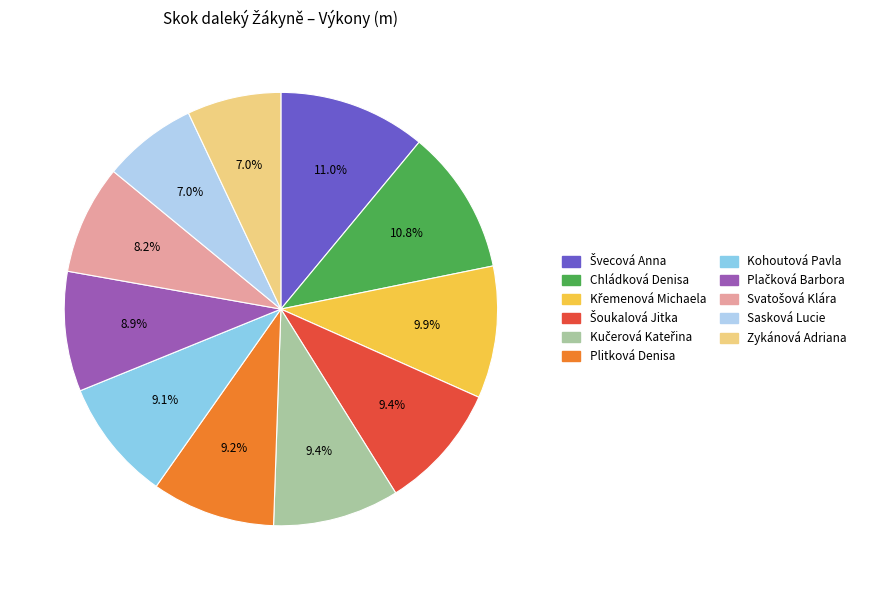

What portion of the pie excludes Plitková Denisa?

90.8%